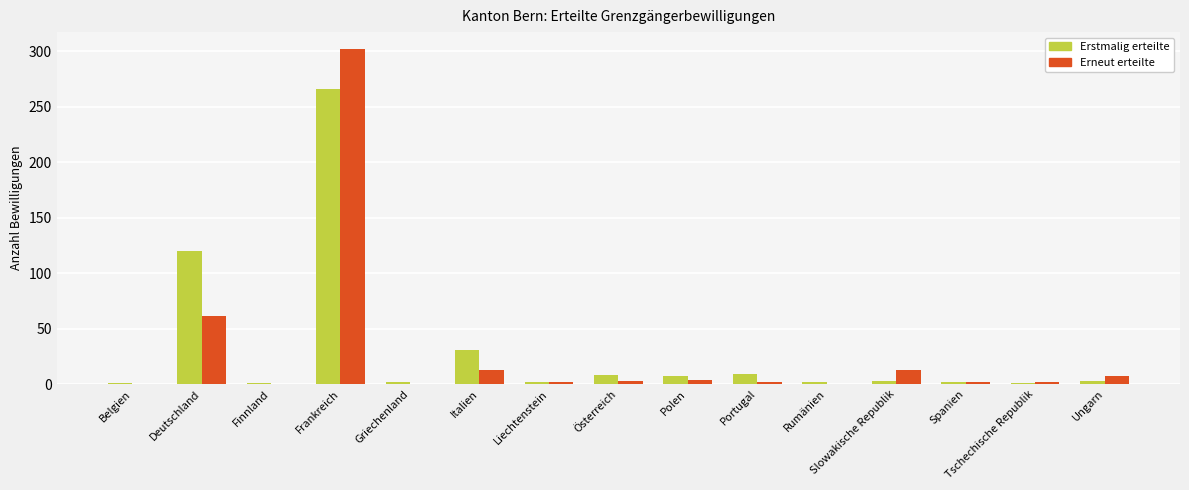

At which category is the sum across all series the highest?

Frankreich